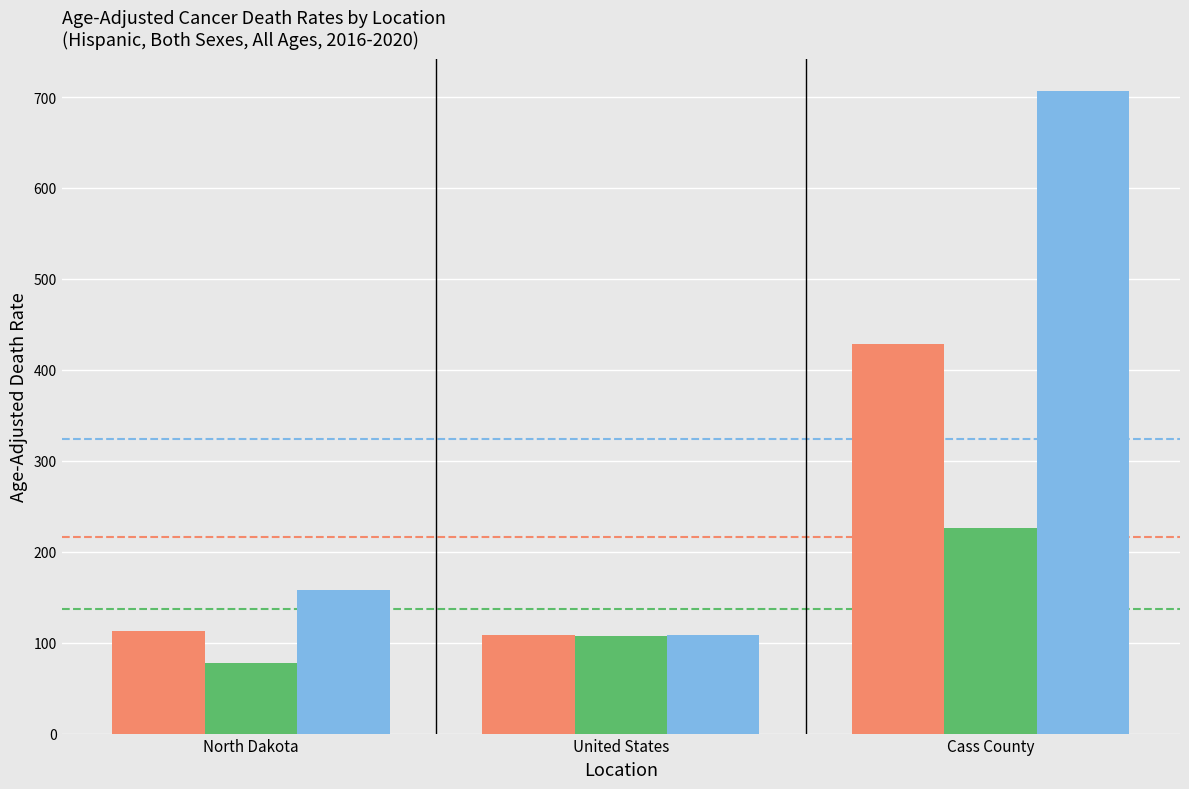

What is the difference between the highest and lowest values at Cass County?

480.4